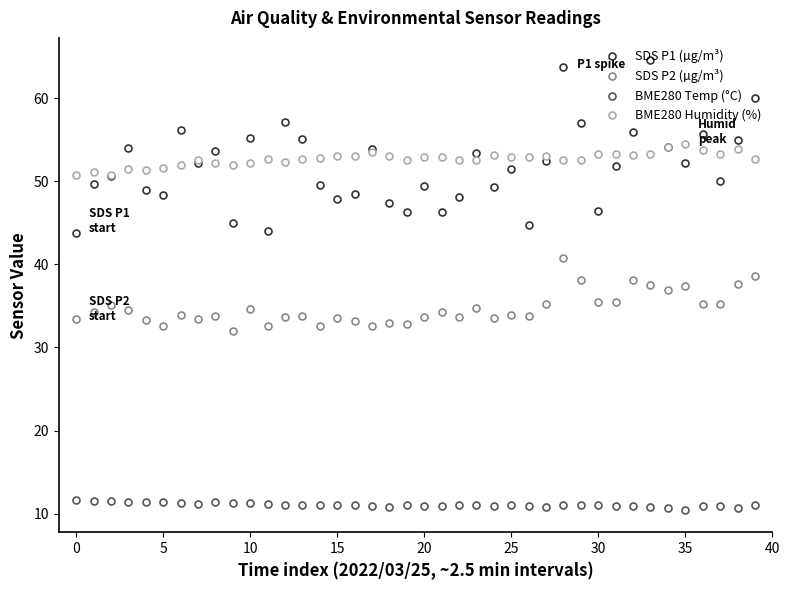

At how many categories does at least one series exceed 26?

40